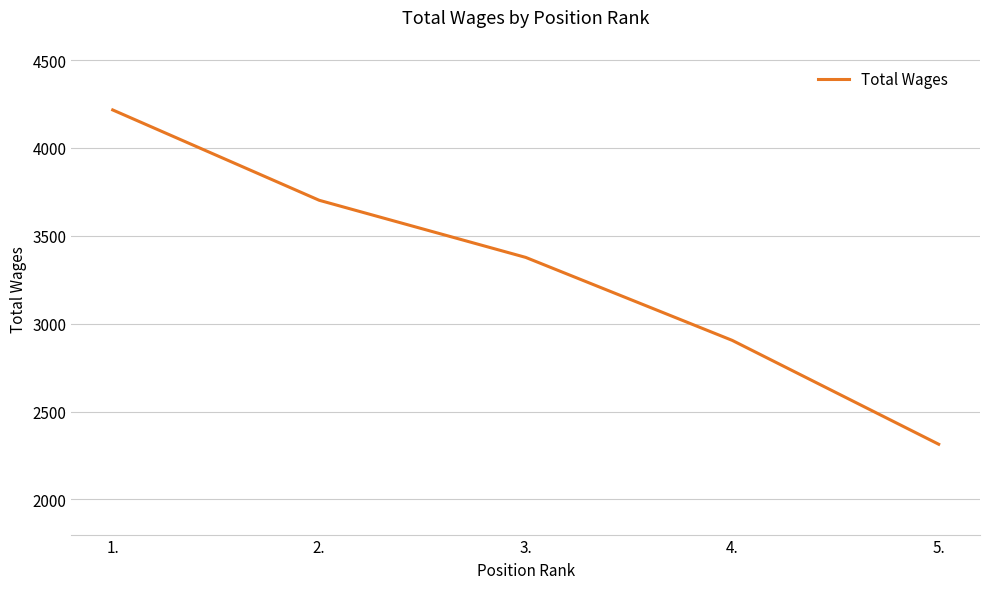

Is this an area chart (filled region under the line)?

No